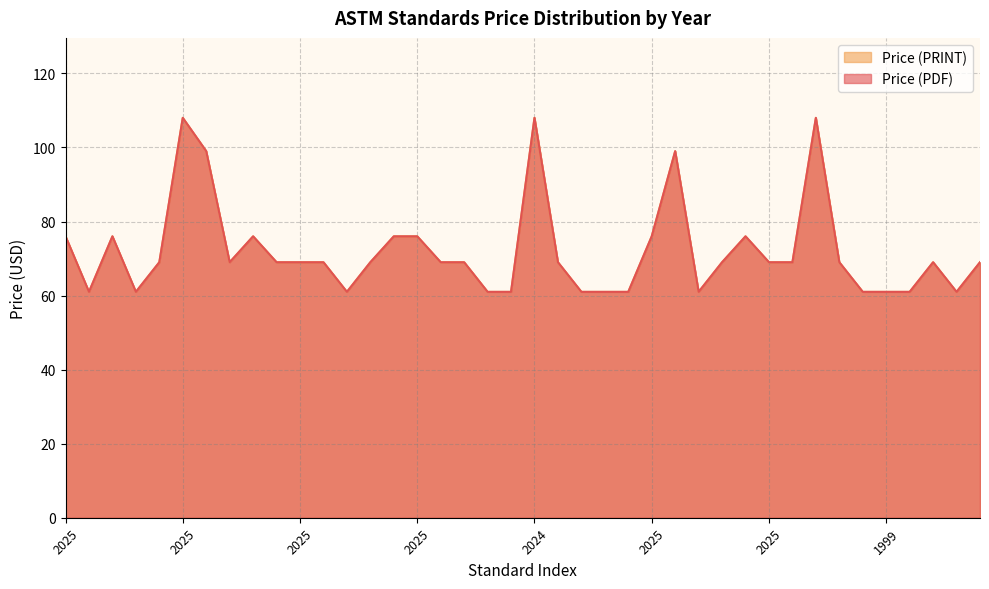

What is the difference between the maximum and minimum values in the Price (PDF) series?

47